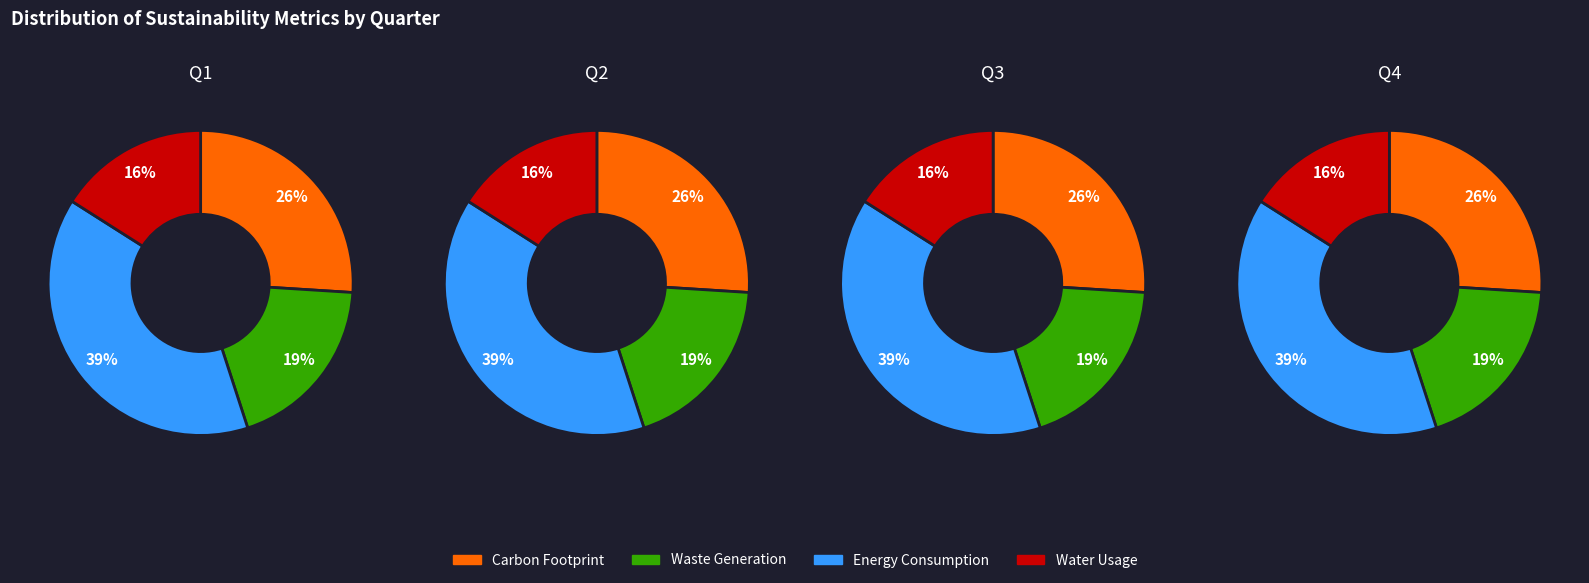

True or false: 22 accounts for 1% of the total.

False